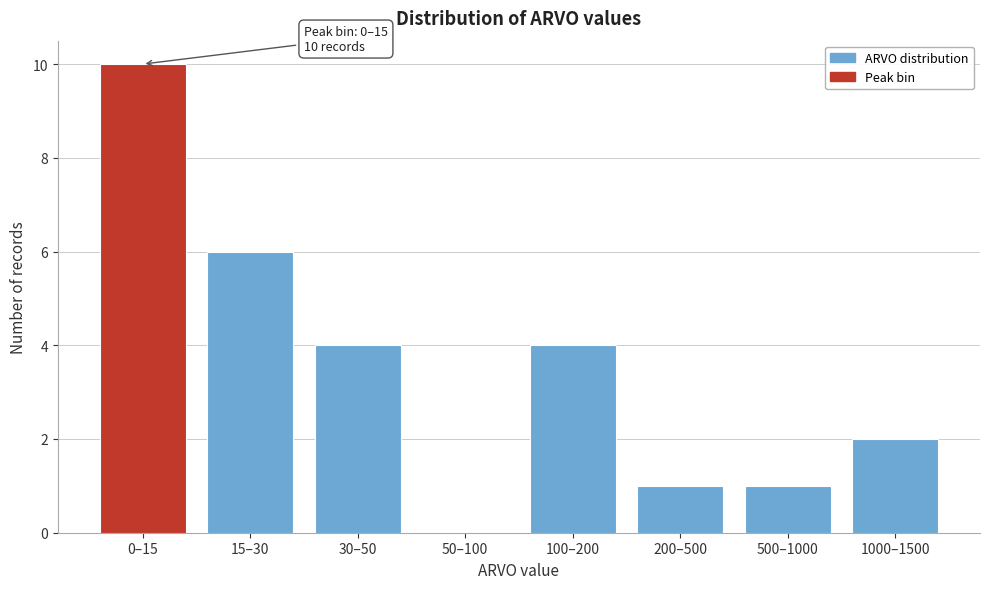

Reading right to left, transcribe all the data shown in this chart.

1000–1500=2	500–1000=1	200–500=1	100–200=4	50–100=0	30–50=4	15–30=6	0–15=10